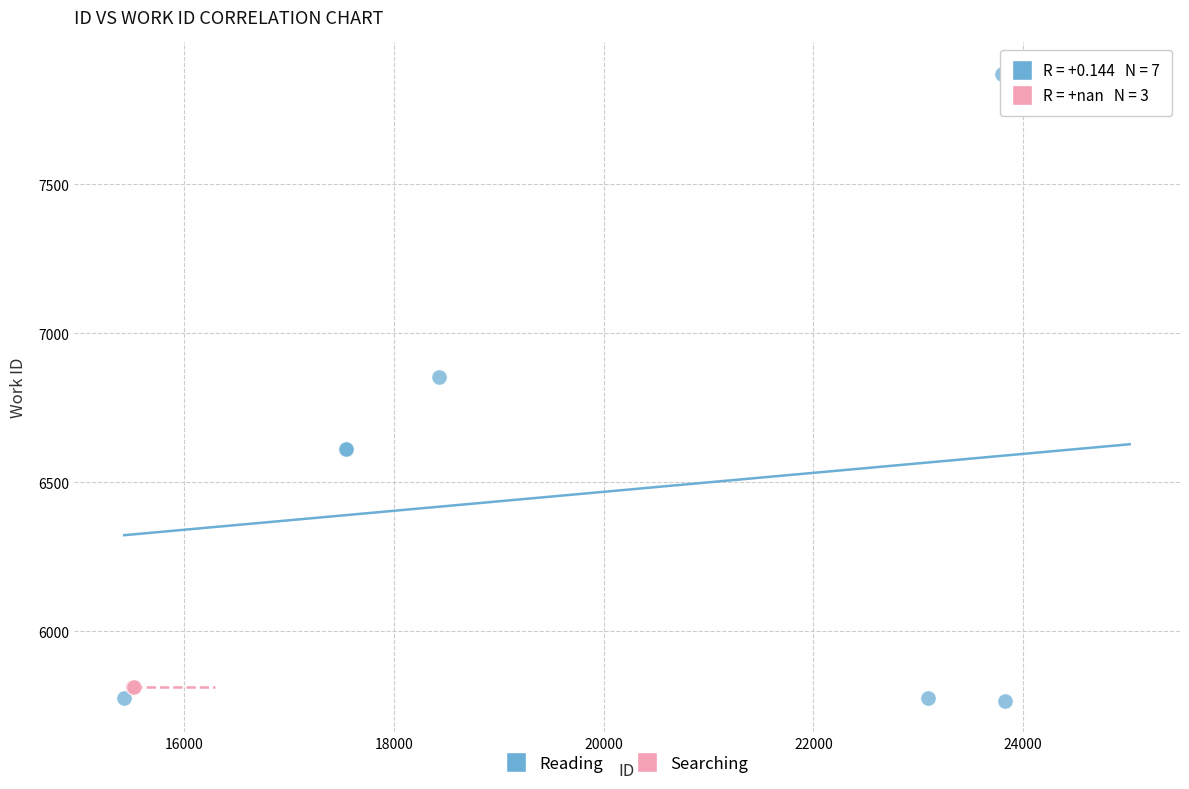

Which series reaches the maximum Y coordinate?

Reading